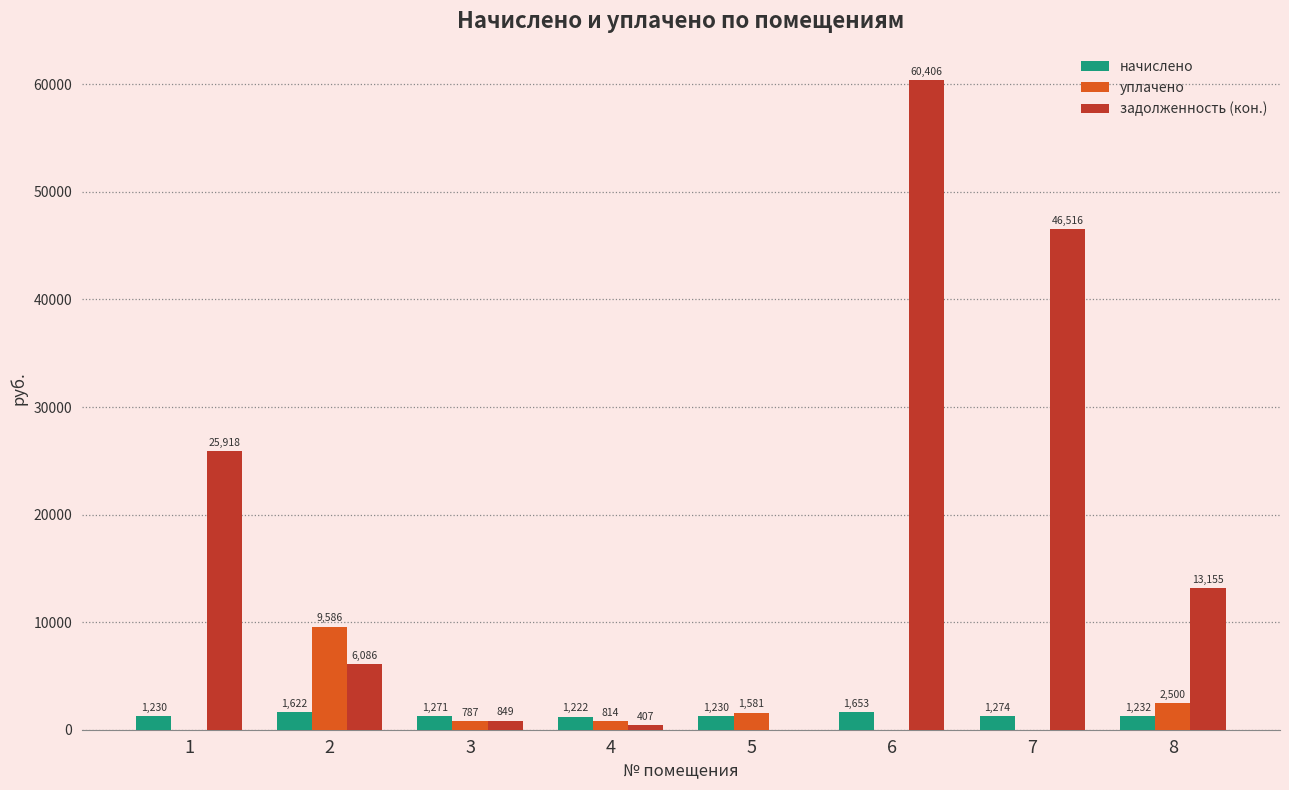

How many positive values does the задолженность (кон.) series have?

7